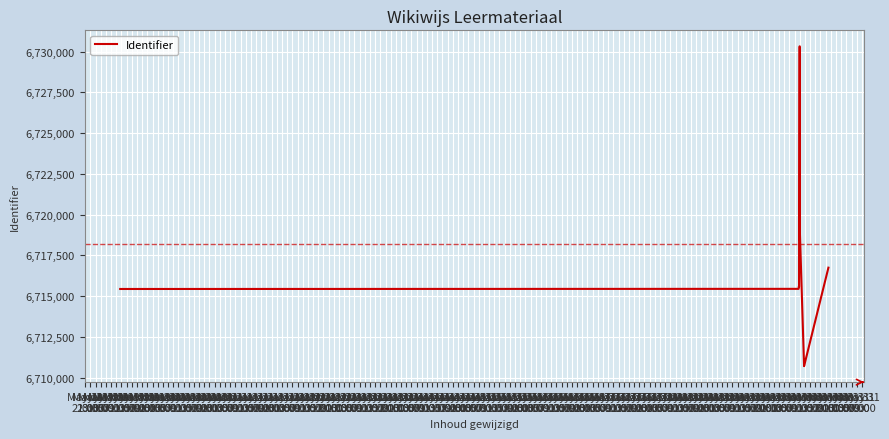

The chart shows a value of 6715442 at May 18
23:00. True or false?

True